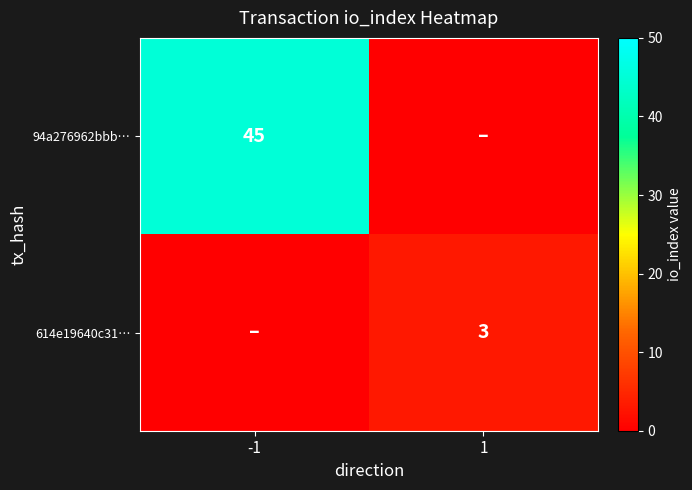

The value of 94a276962bbb… at -1 is 64. True or false?

False